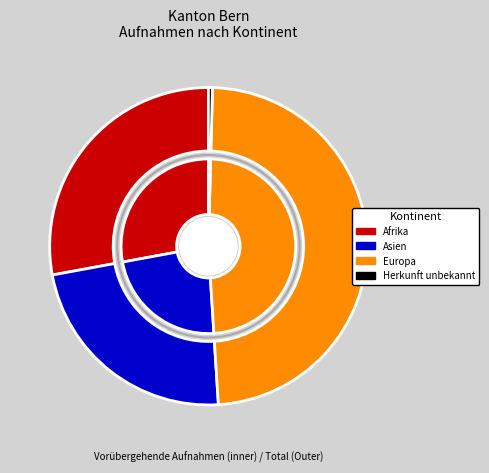

What is the largest slice in the pie chart?

Europa